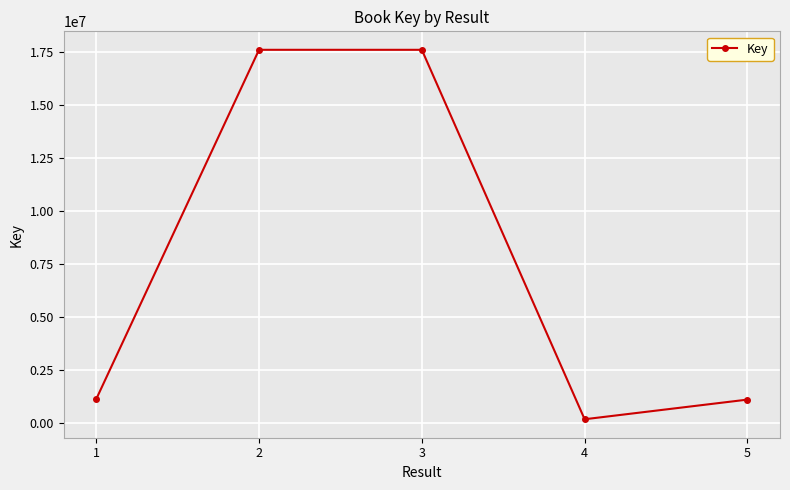

How many lines are shown in the chart?

1